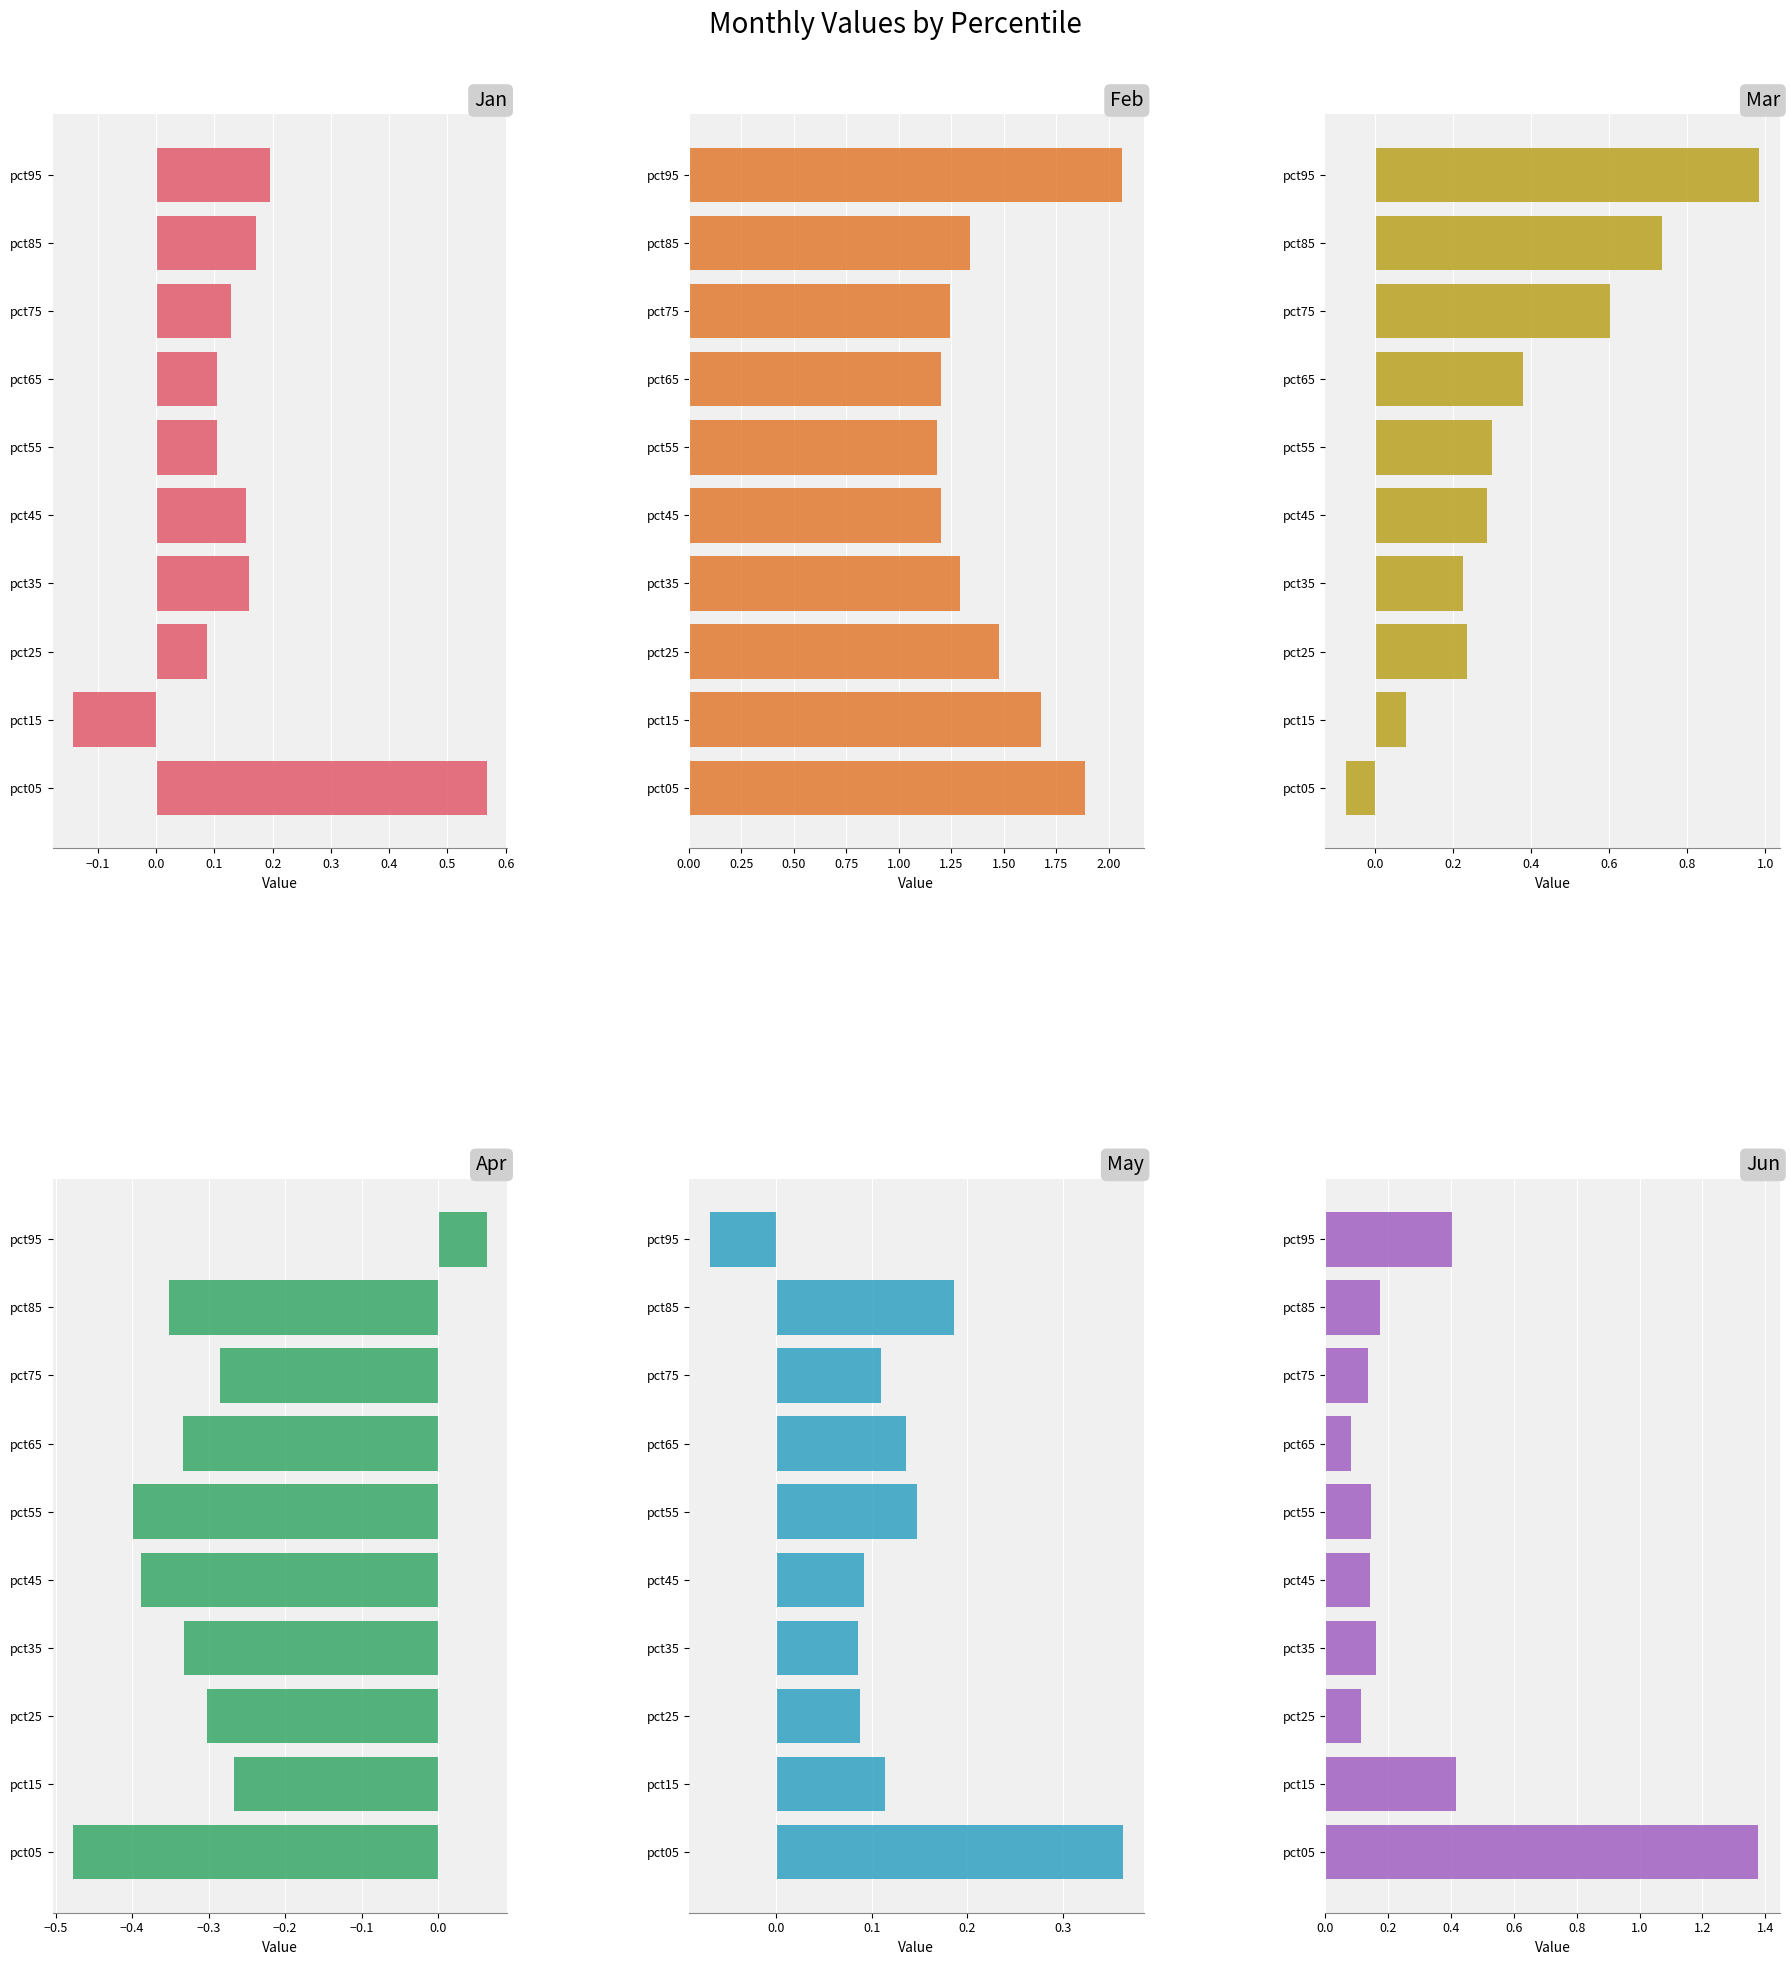

What is the value of the Jun bar at the 7th from the left?

0.1